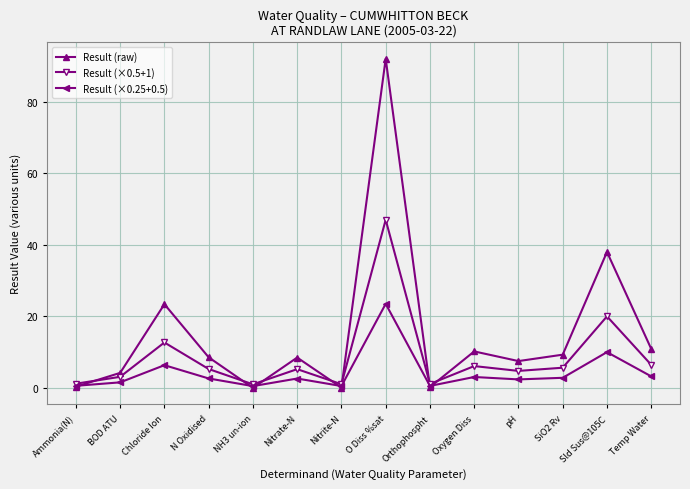

What is the label of the 5th point from the right?

Oxygen Diss